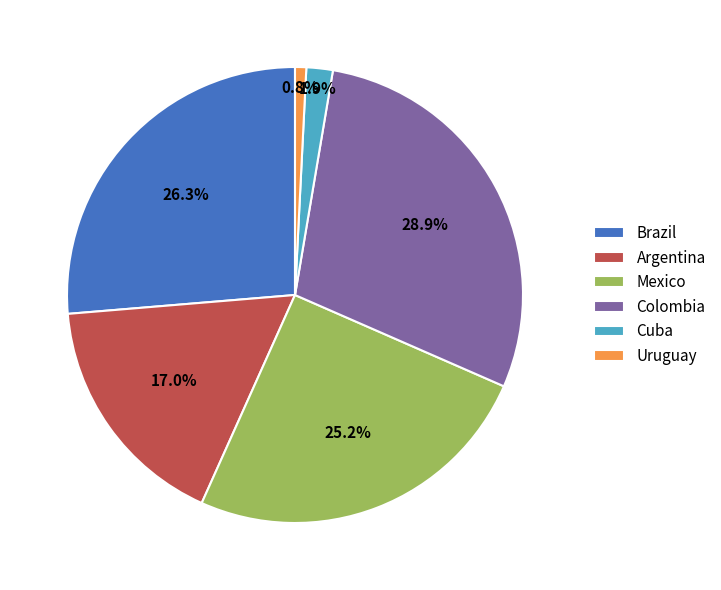

Is there a majority slice in this chart?

No